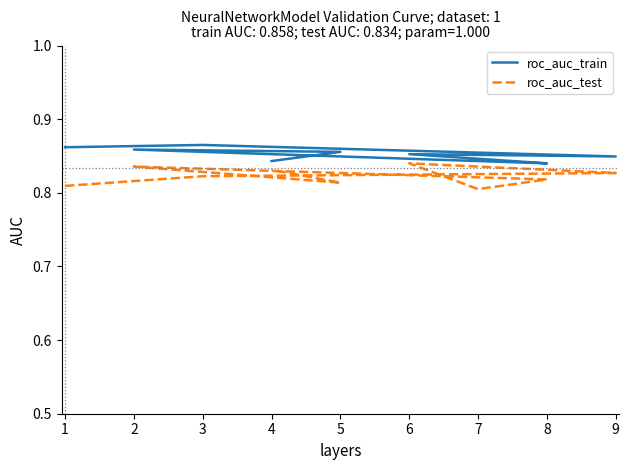

List the series in order of their overall mean, lowest first.

roc_auc_test, roc_auc_train